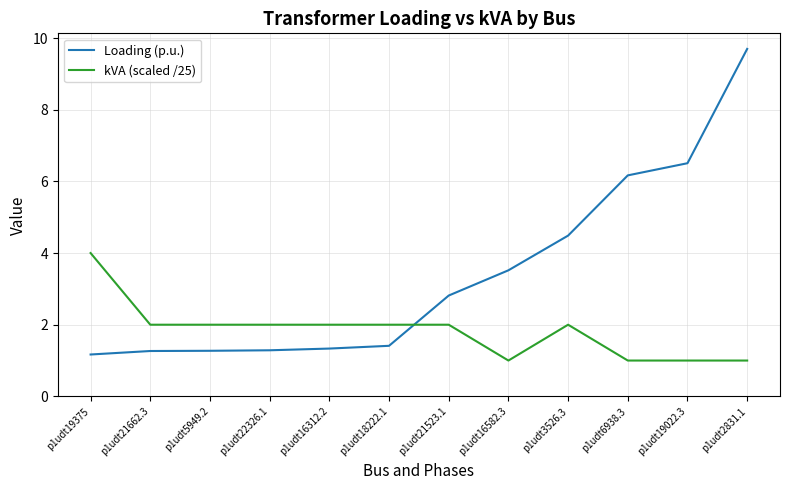

Count the kVA (scaled /25) values in the range 1 to 2.

11